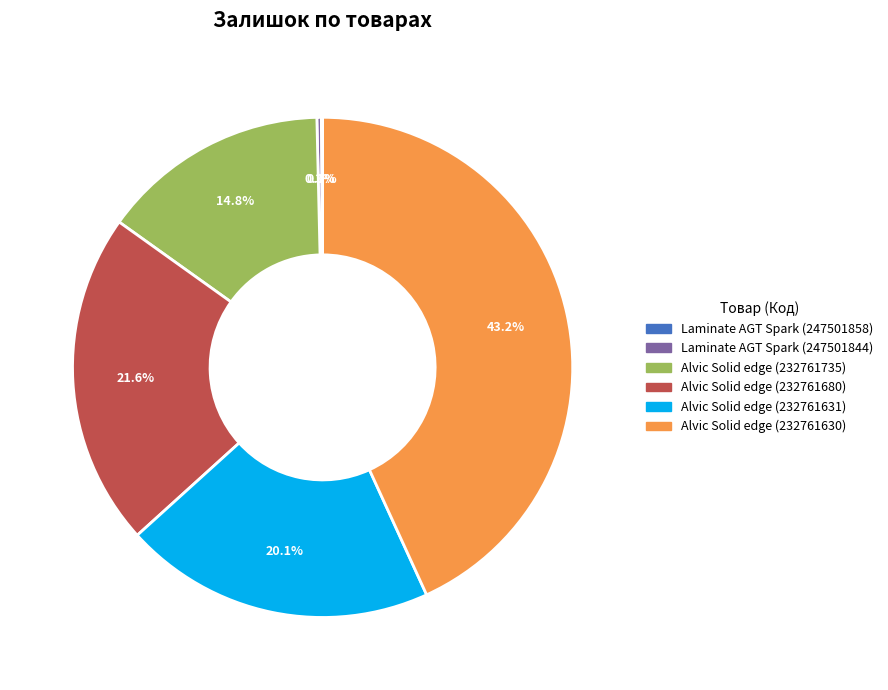

Combined, do Laminate AGT Spark (247501844) and Alvic Solid edge (232761680) account for over 50%?

No